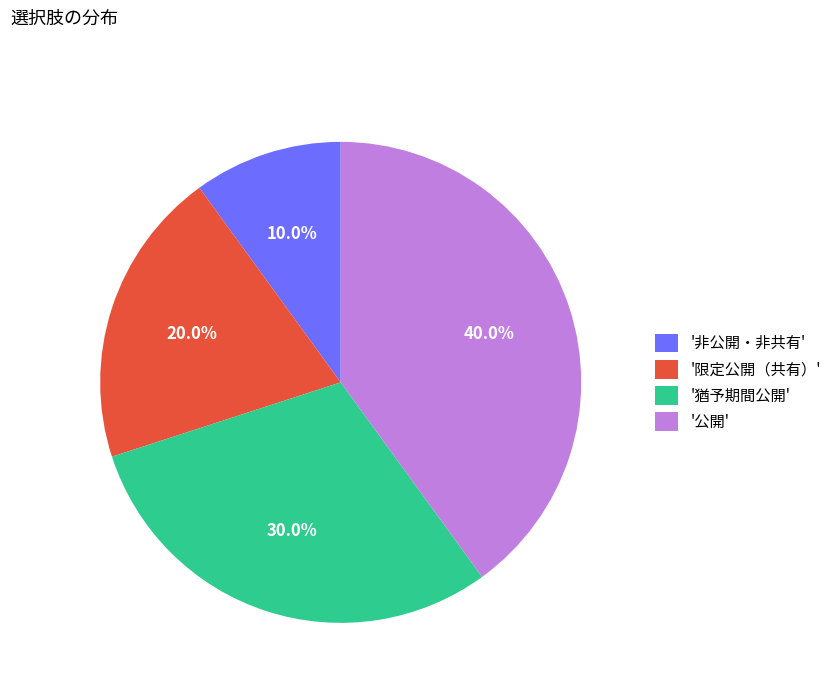

Which has a higher value, '非公開・非共有' or '猶予期間公開'?

'猶予期間公開'